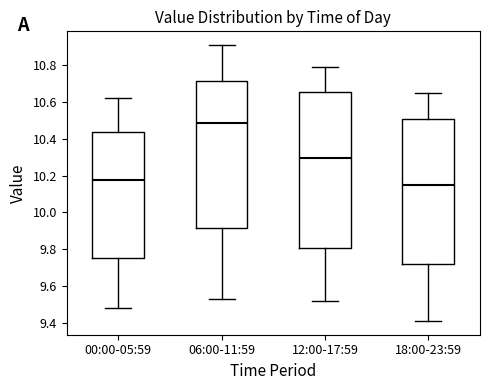

Which box has the highest median line?

06:00-11:59